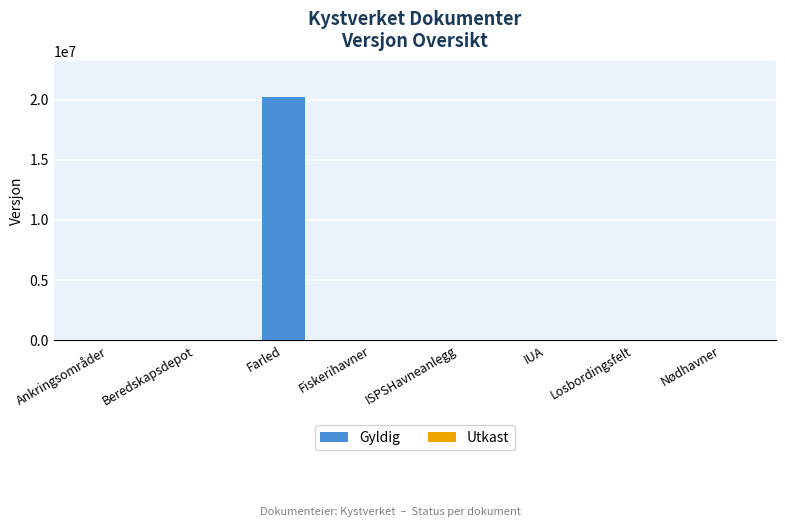

Is it true that the value at IUA is 1?

True